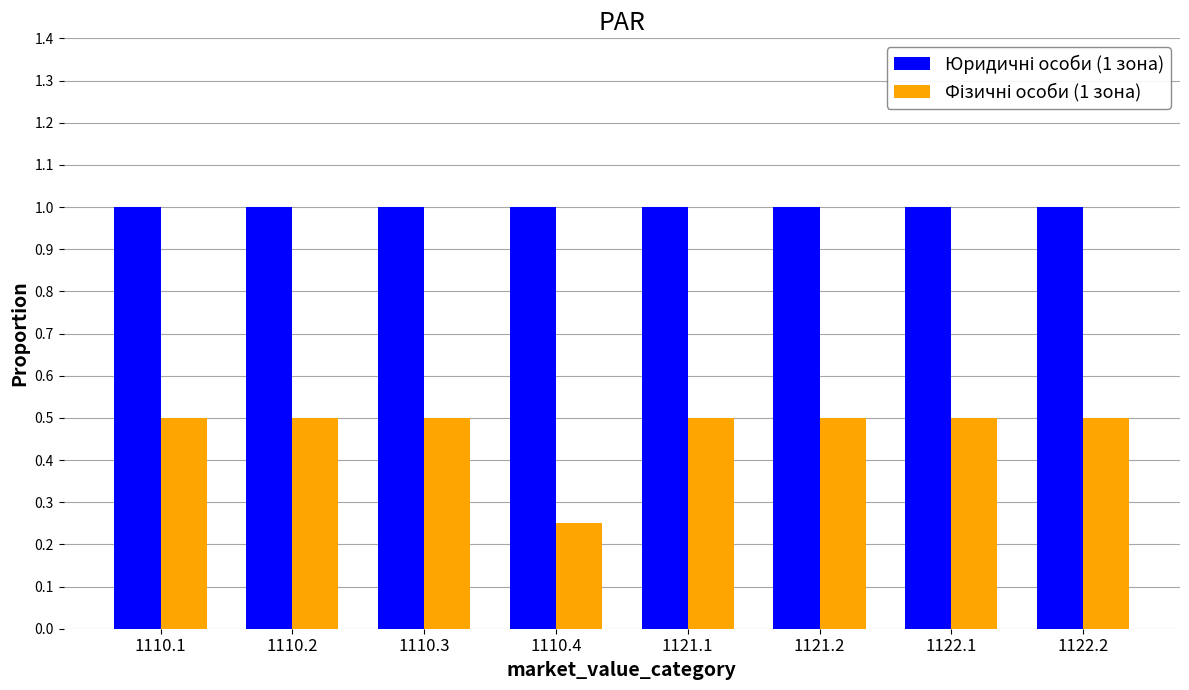

What is the difference between the highest and lowest values at 1122.2?

0.5